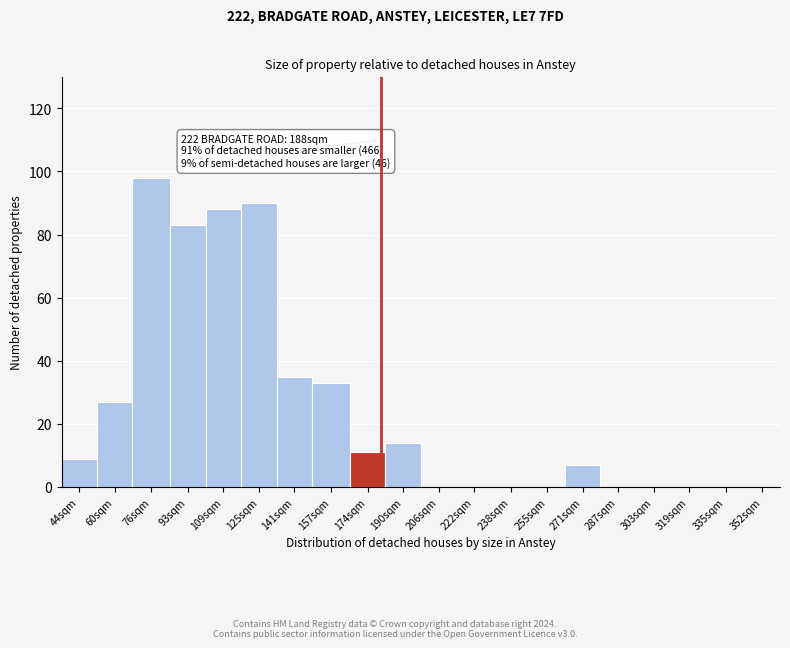

Reading right to left, what are all the values shown in this chart?

352sqm=0	335sqm=0	319sqm=0	303sqm=0	287sqm=0	271sqm=7	255sqm=0	238sqm=0	222sqm=0	206sqm=0	190sqm=14	174sqm=11	157sqm=33	141sqm=35	125sqm=90	109sqm=88	93sqm=83	76sqm=98	60sqm=27	44sqm=9